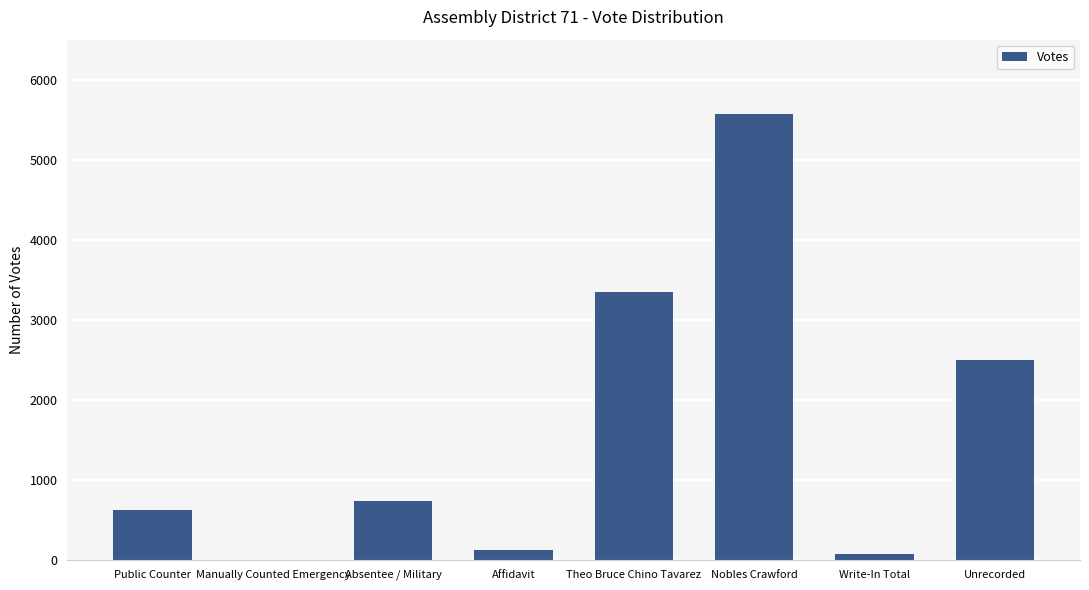

The value at Public Counter is 627. True or false?

True